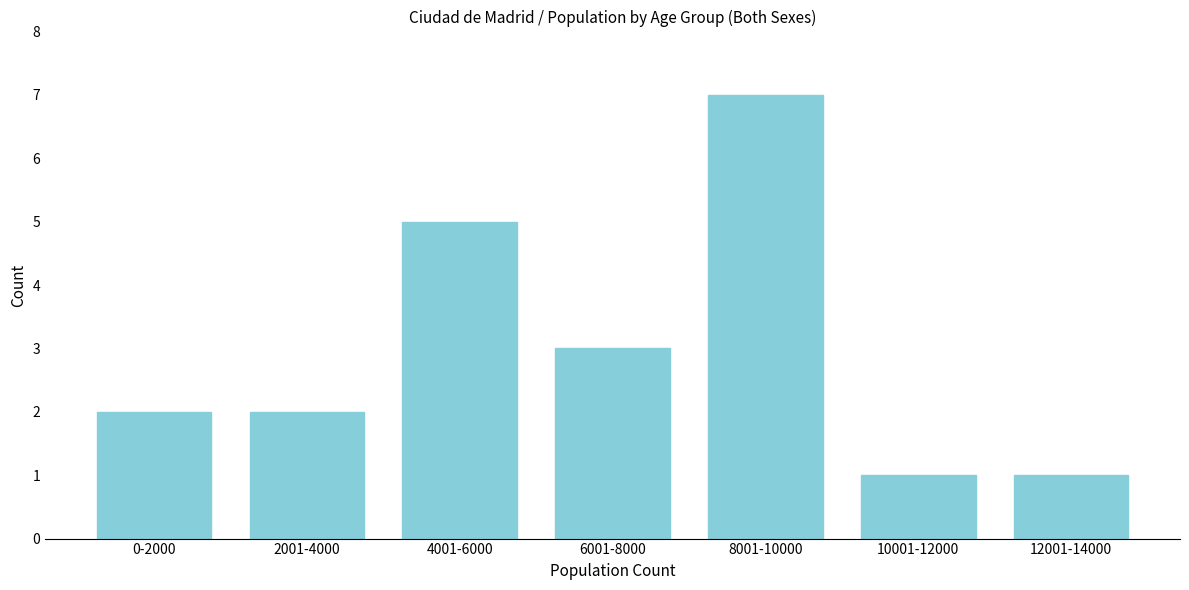

Reading right to left, list all the values displayed in this chart.

12001-14000=1	10001-12000=1	8001-10000=7	6001-8000=3	4001-6000=5	2001-4000=2	0-2000=2